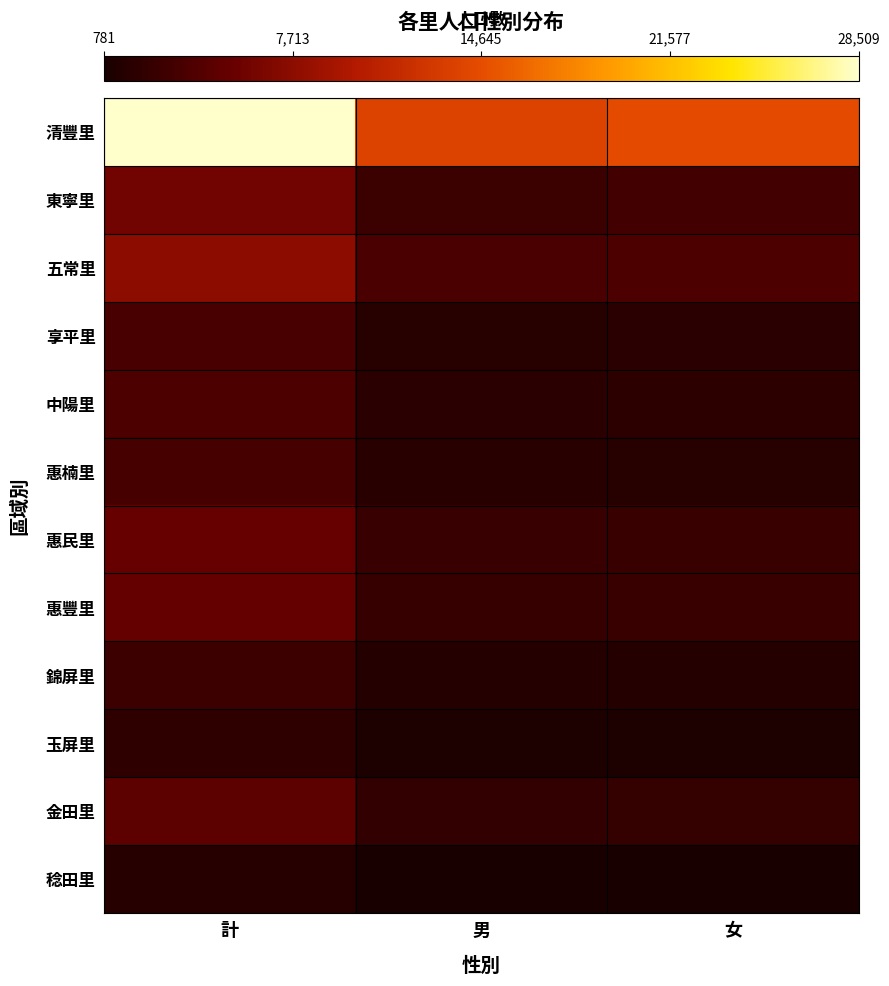

At which category is the sum across all series the highest?

計